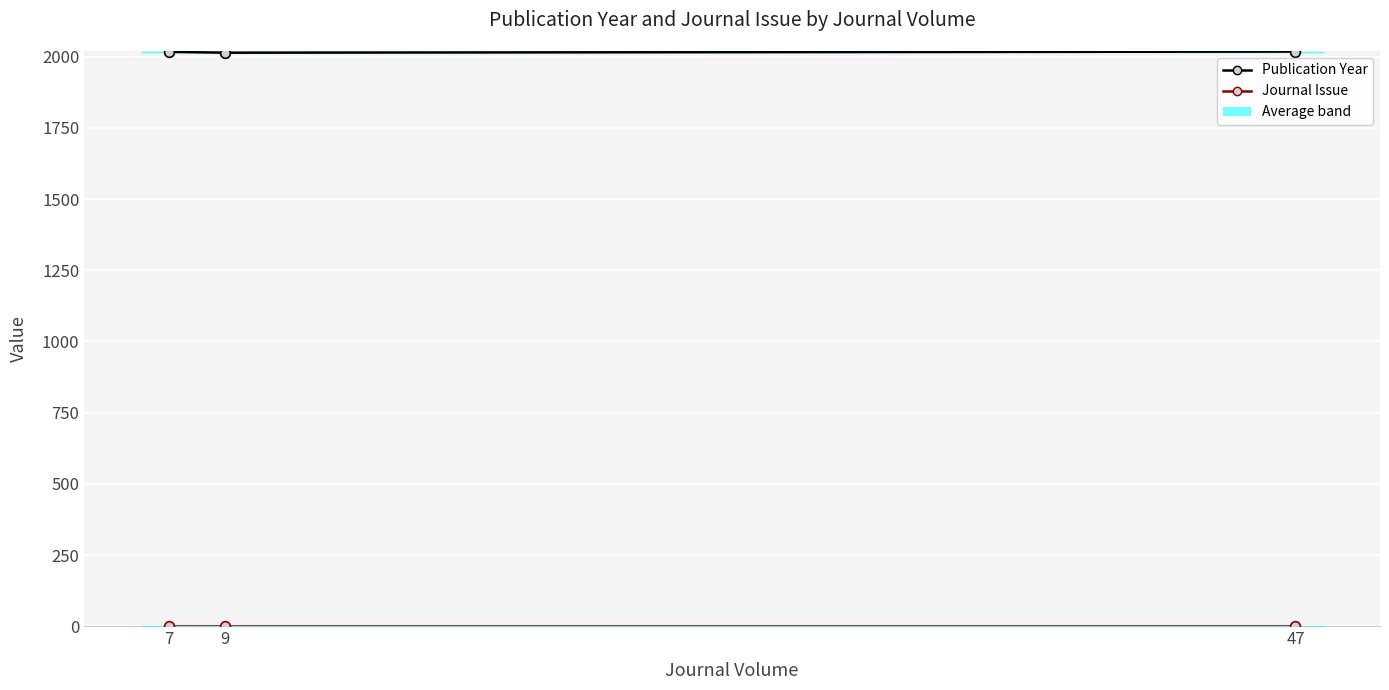

What is the sum of the Journal Issue values at 7 and 47?

2